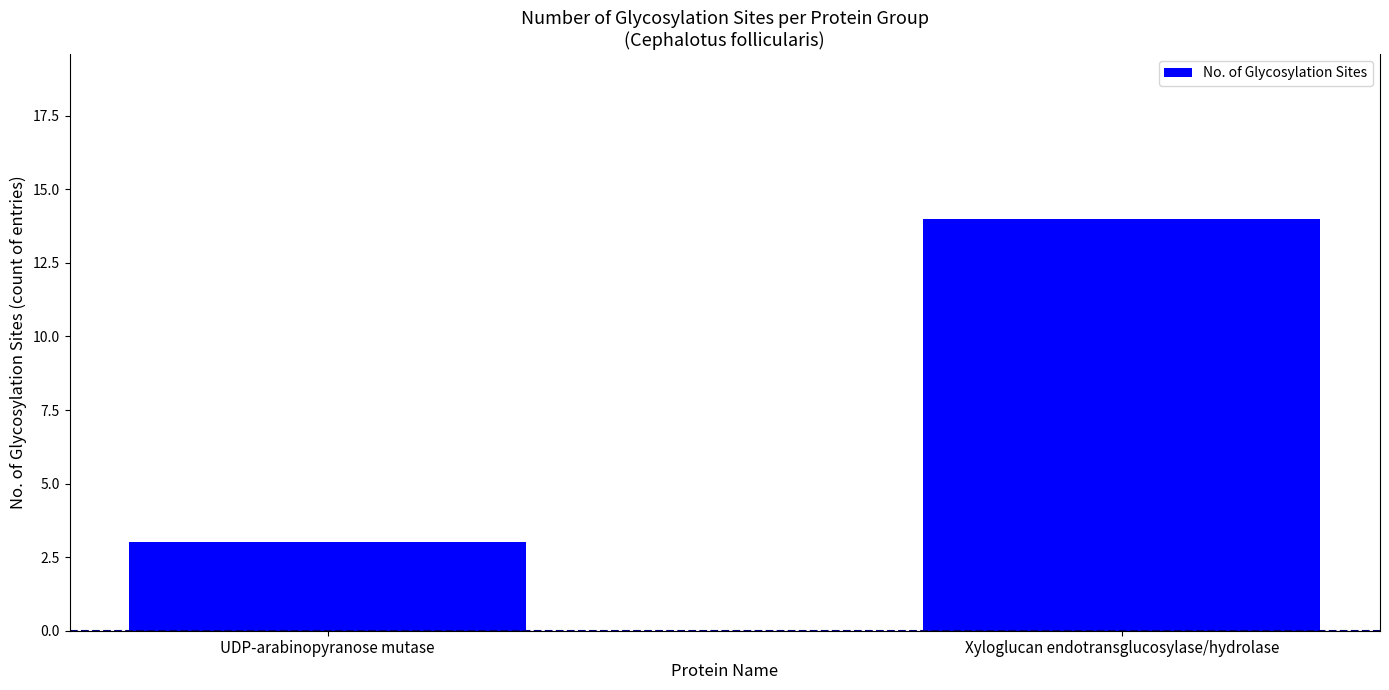

What is the value of the 1st bar from the left?

3